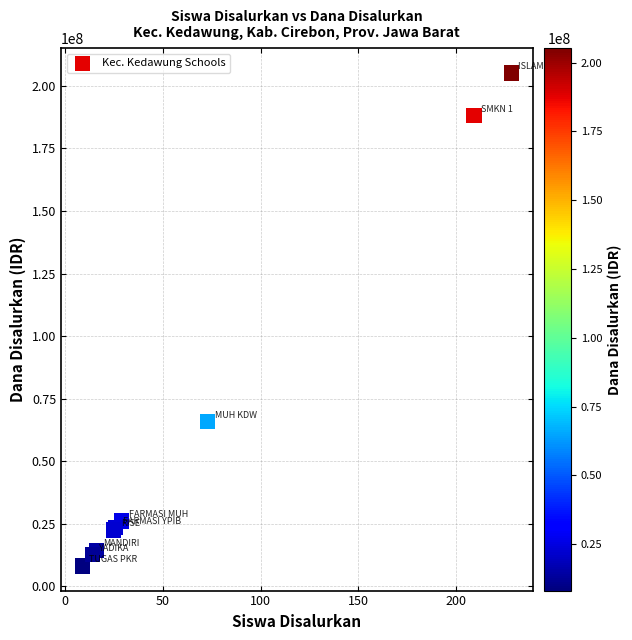

What Y value in the scatter plot is closest to 106650000?

65700000